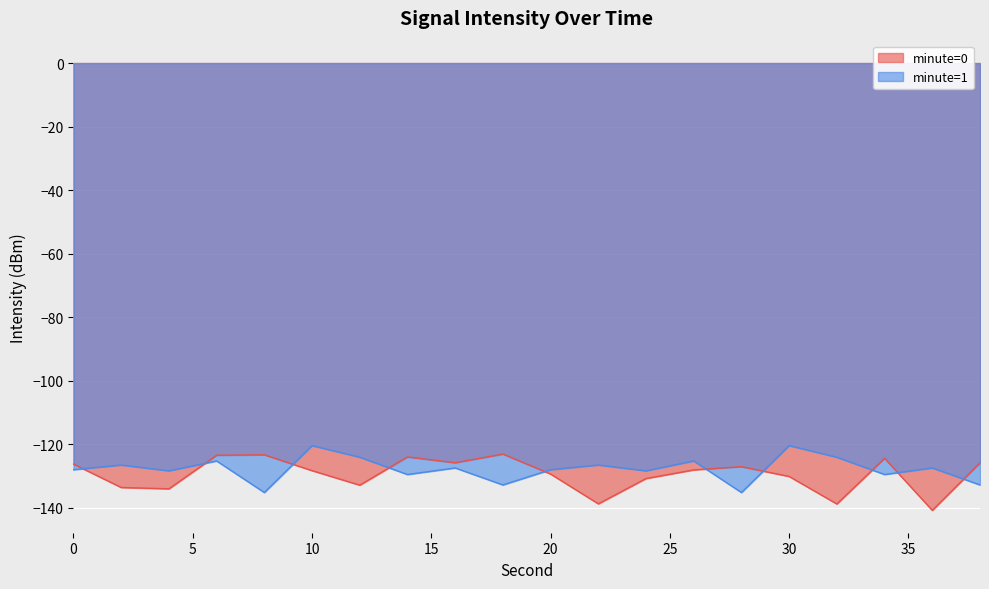

At which category is the sum across all series the highest?

6